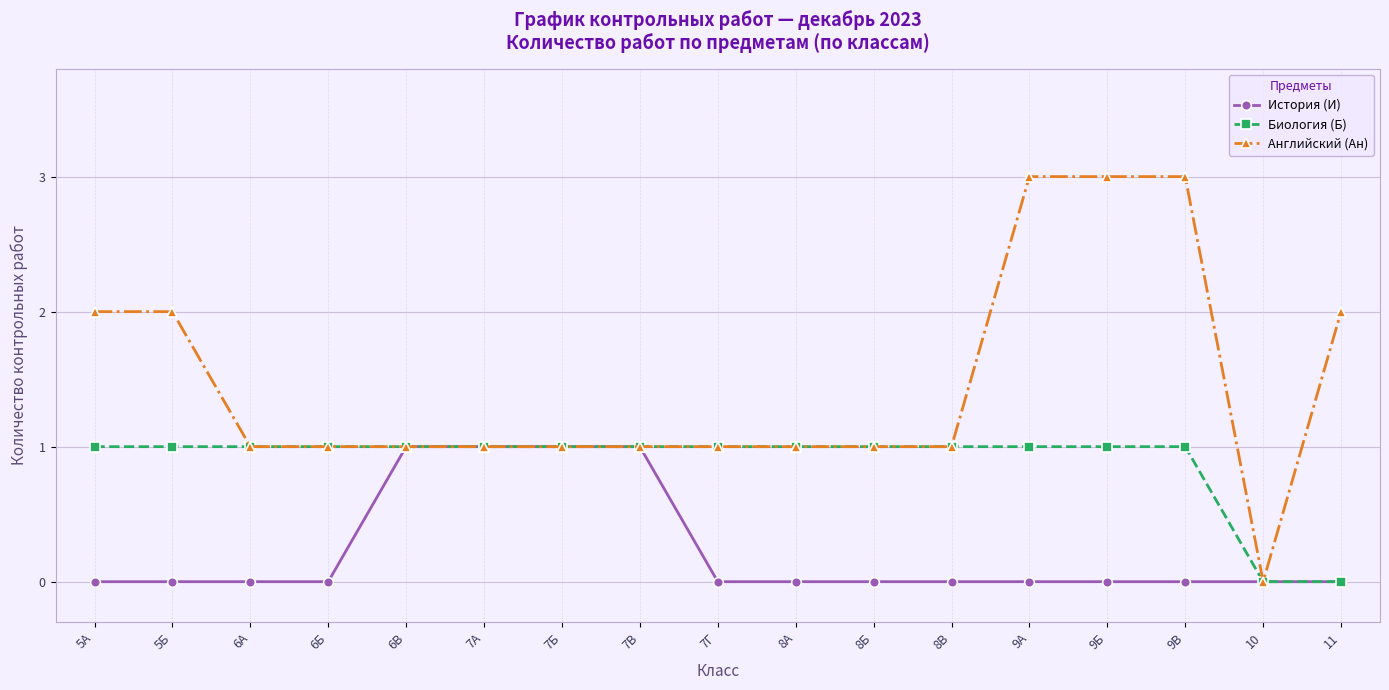

Reading left to right, list all the values displayed in this chart.

История (И): 0	0	0	0	1	1	1	1	0	0	0	0	0	0	0	0	0
Биология (Б): 1	1	1	1	1	1	1	1	1	1	1	1	1	1	1	0	0
Английский (Ан): 2	2	1	1	1	1	1	1	1	1	1	1	3	3	3	0	2